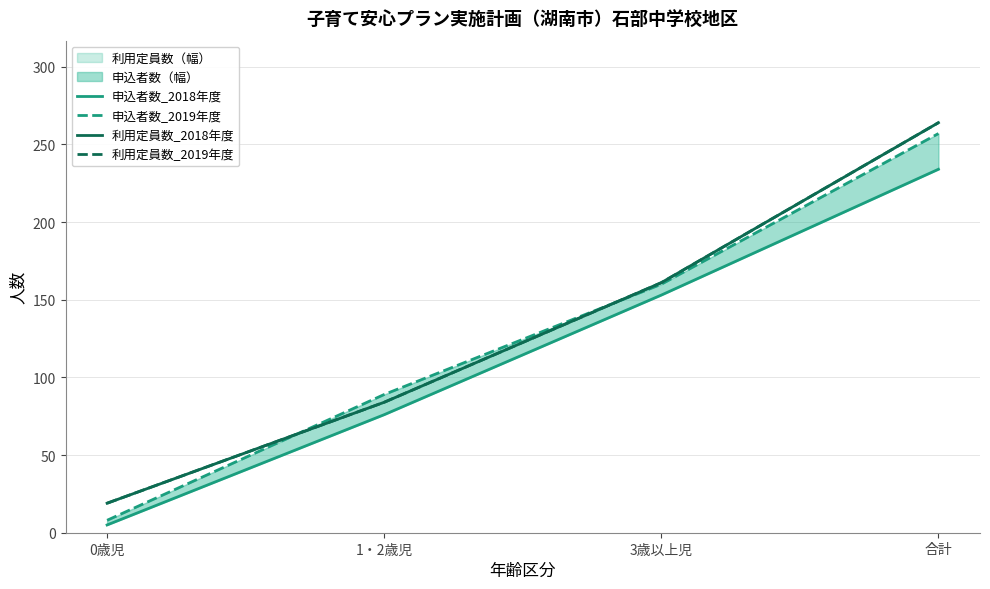

Reading left to right, list all the values displayed in this chart.

申込者数_2018年度: 0歳児=5	1・2歳児=76	3歳以上児=153	合計=234
申込者数_2019年度: 0歳児=8	1・2歳児=89	3歳以上児=160	合計=257
利用定員数_2018年度: 0歳児=19	1・2歳児=84	3歳以上児=161	合計=264
利用定員数_2019年度: 0歳児=19	1・2歳児=84	3歳以上児=161	合計=264